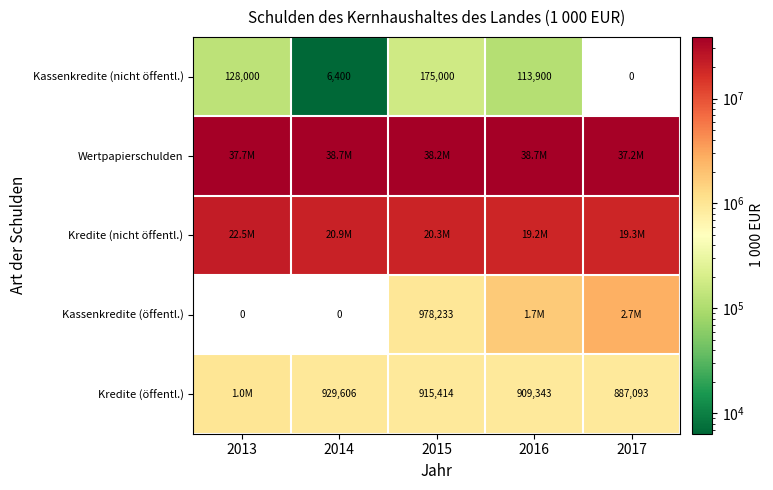

The Kredite (öffentl.) series shows 249637 at 2016. True or false?

False